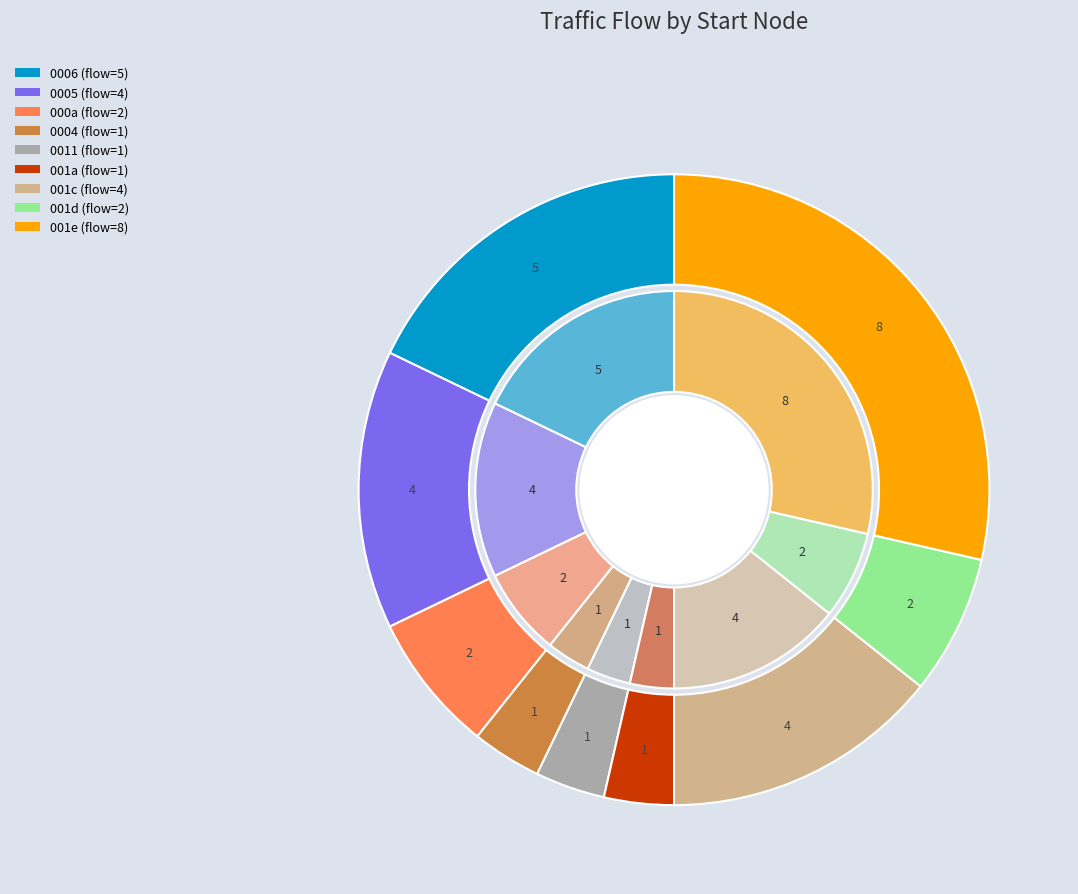

Combined, do 25 and 3 account for over 50%?

No